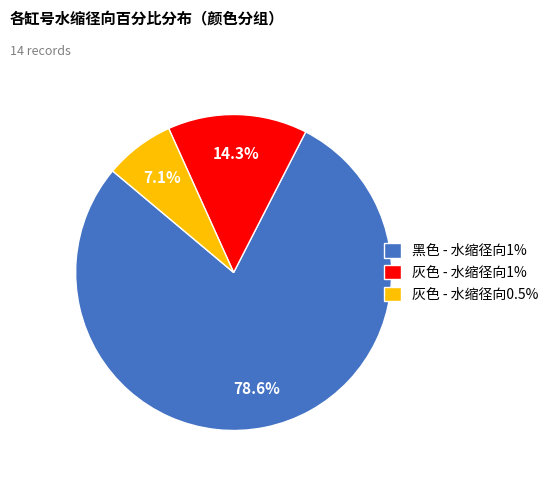

How many segments does this pie chart have?

3